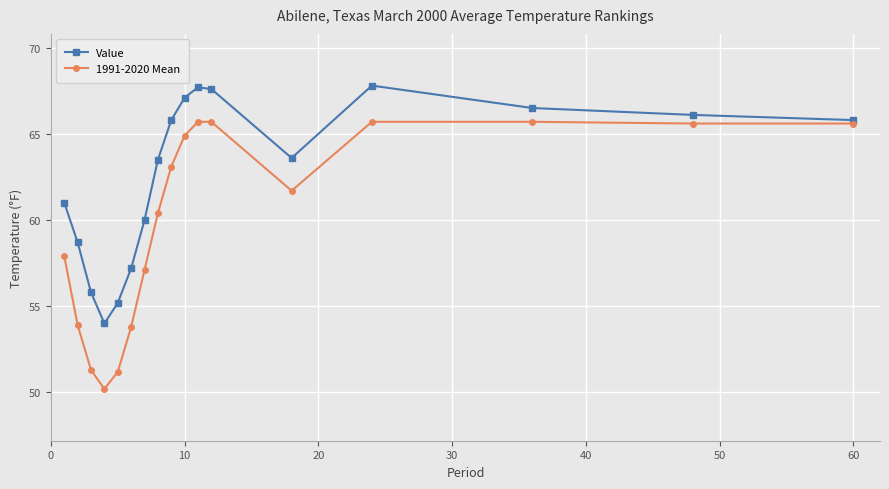

Which series has the largest total across all categories?

Value